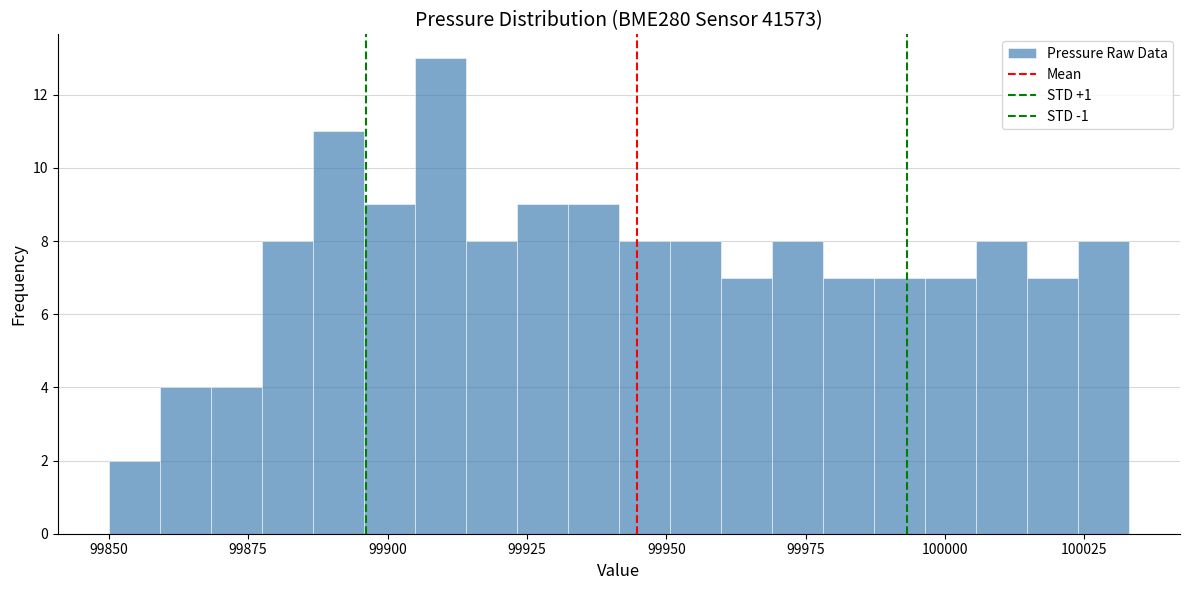

Around what value on the x-axis is the tallest bar? Give the approximate position of its centre, as read against the axis.

99910